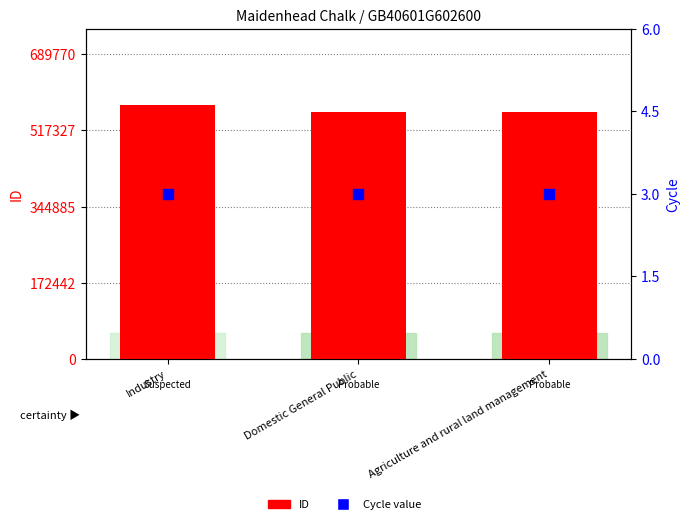

Which series contains the lowest Y value?

Cycle